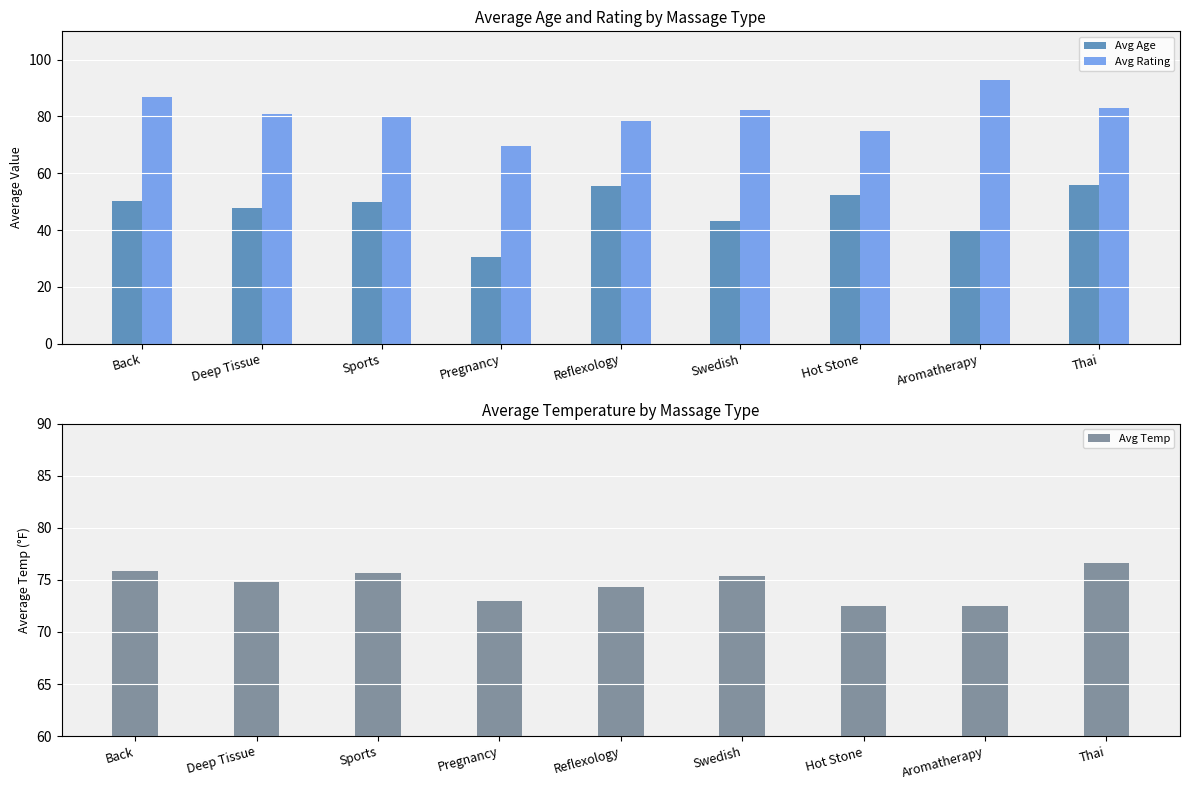

What are all the series names shown in the legend?

Avg Age, Avg Rating, Avg Temp